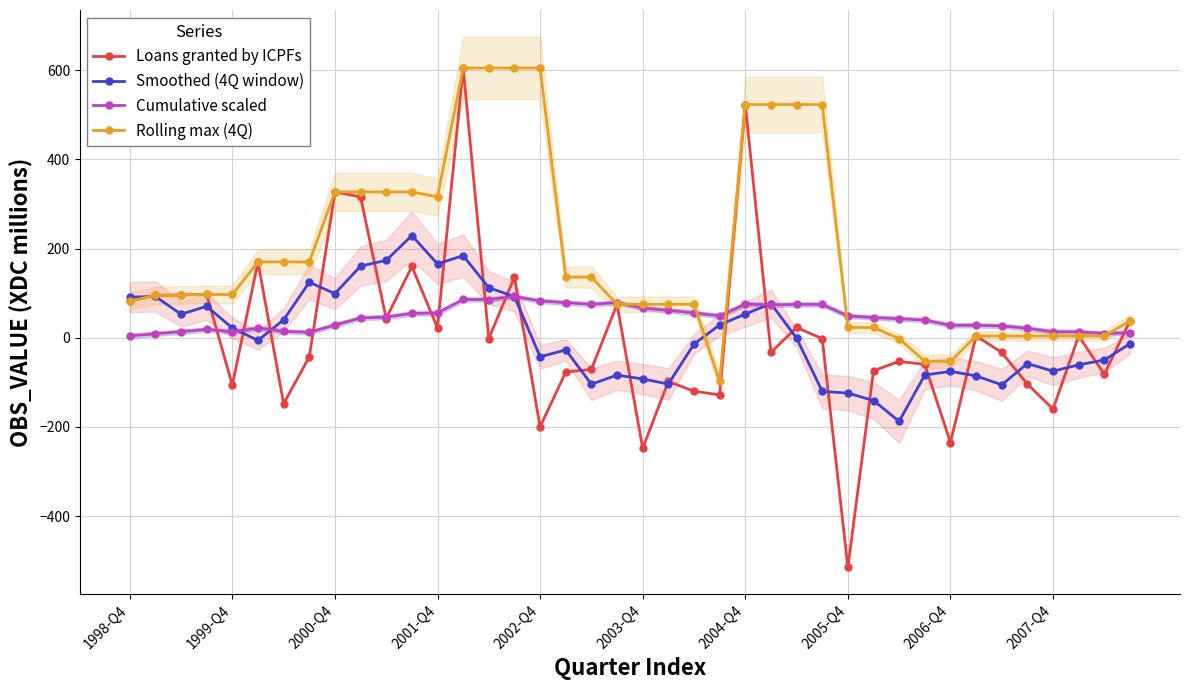

True or false: Smoothed (4Q window) has more than 0 interior local peaks.

True